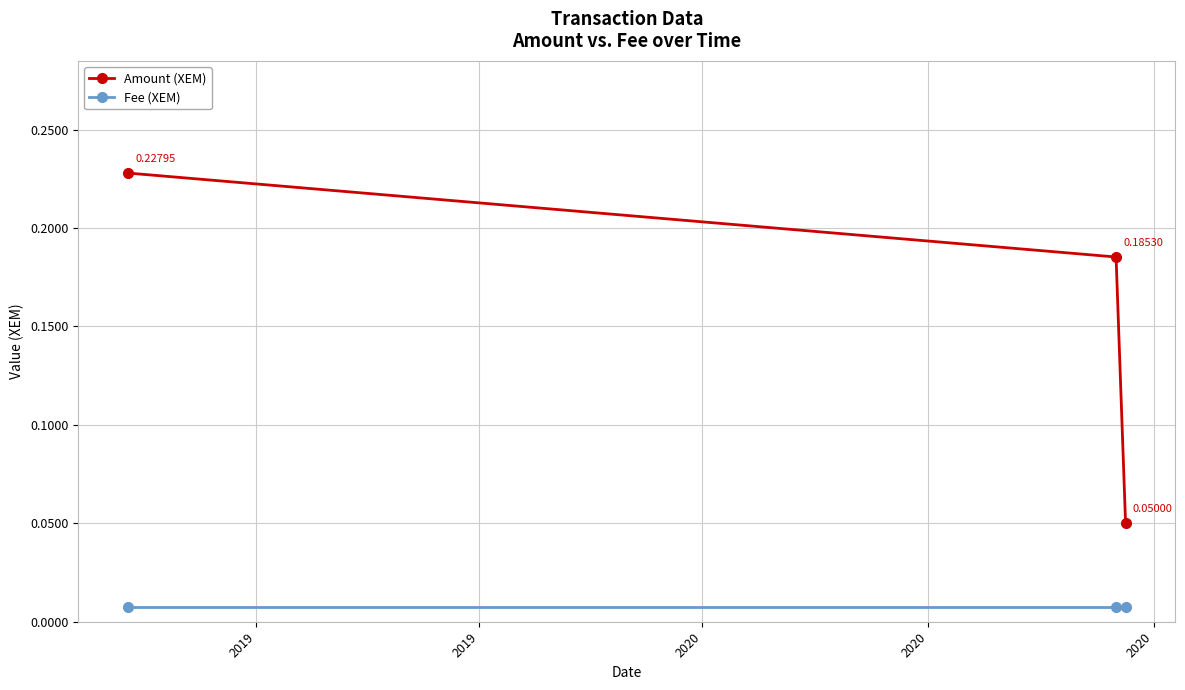

List the series in order of their peak value, lowest first.

Fee (XEM), Amount (XEM)